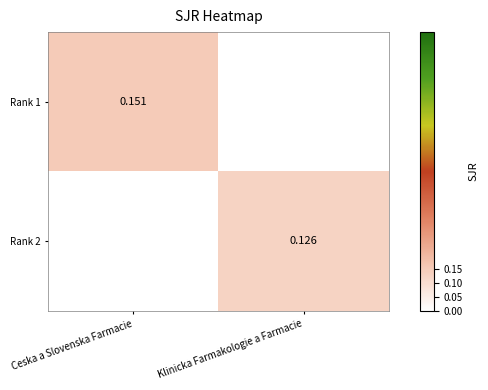

What is the difference between the highest and lowest values at Klinicka Farmakologie a Farmacie?

0.1